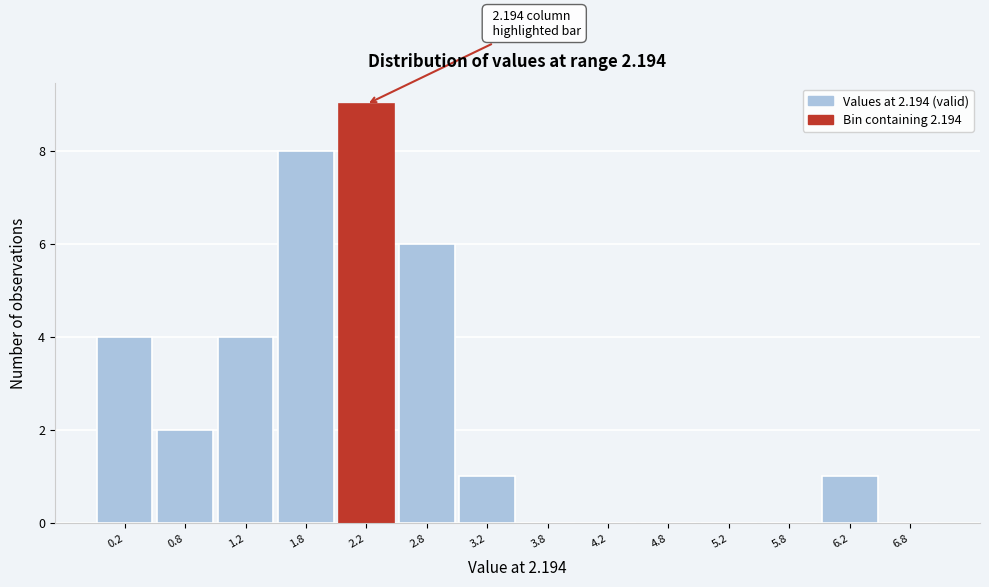

Which range on the x-axis has the tallest bar?

2.0 to 2.5